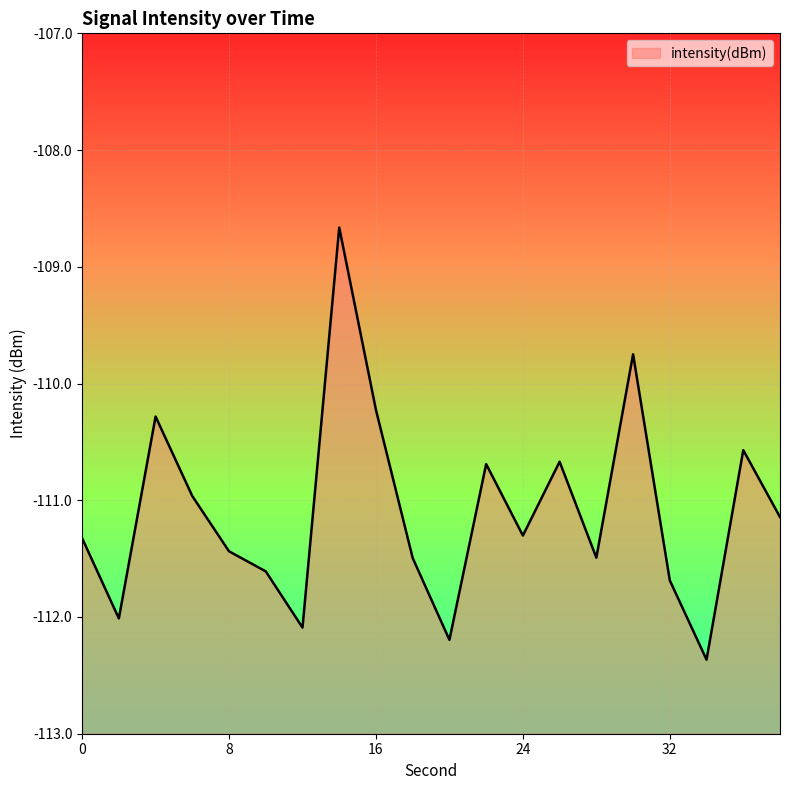

Reading right to left, what are all the values shown in this chart?

-111.1	-110.6	-112.4	-111.7	-109.7	-111.5	-110.7	-111.3	-110.7	-112.2	-111.5	-110.2	-108.7	-112.1	-111.6	-111.4	-111.0	-110.3	-112.0	-111.3